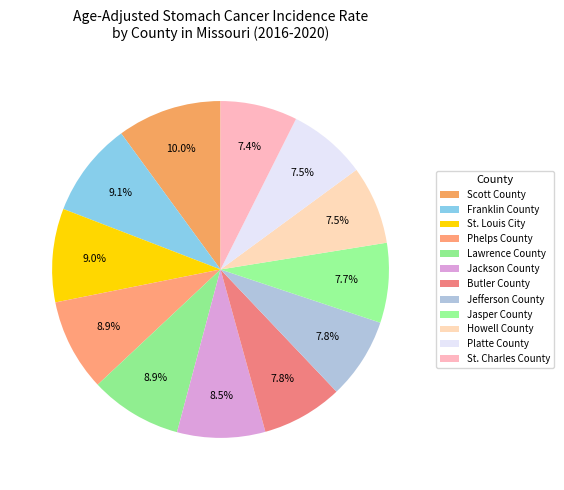

Which slice is the largest?

Scott County